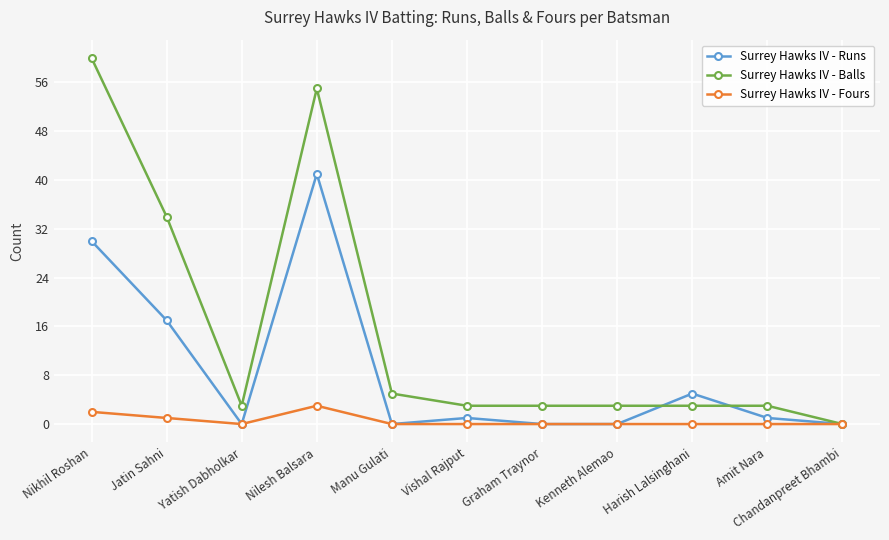

Is it true that Surrey Hawks IV - Runs equals 17 at Jatin Sahni?

True